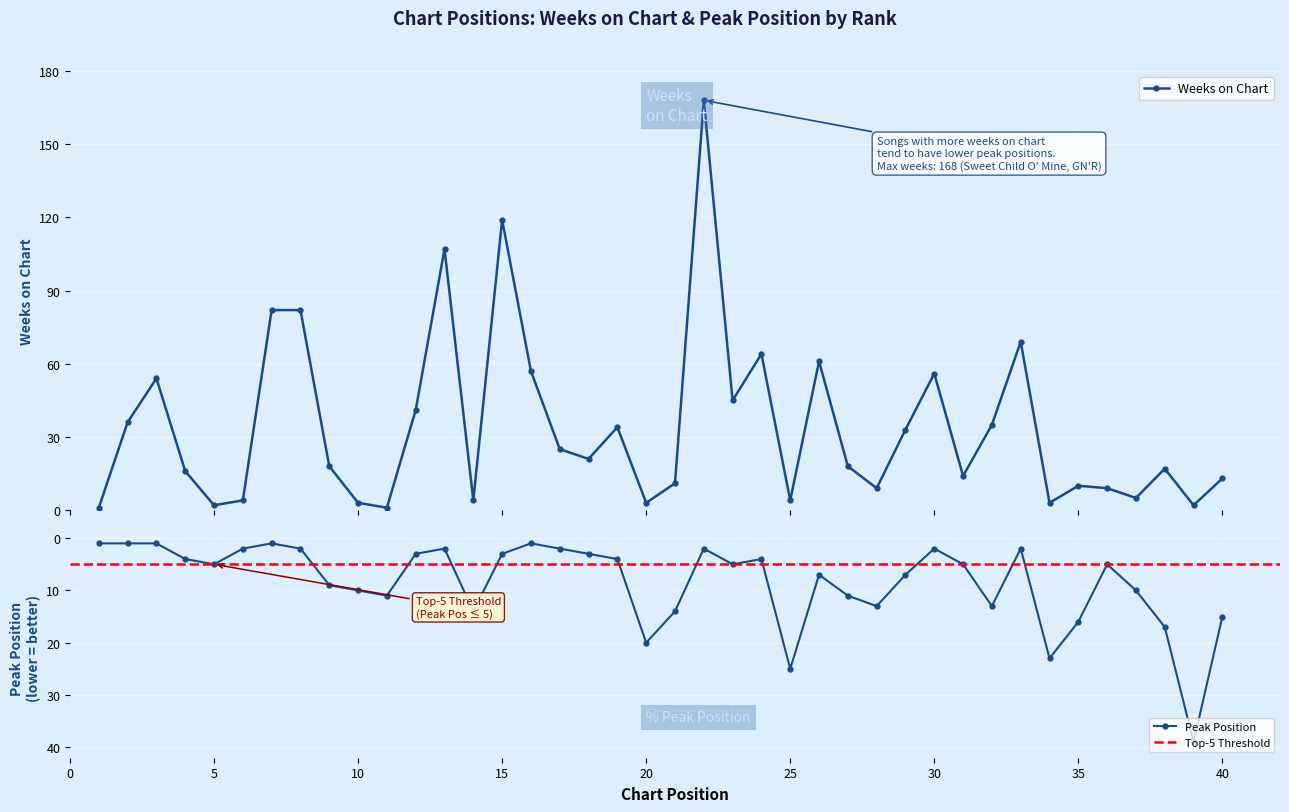

What is the sum of all Peak Position values?

334